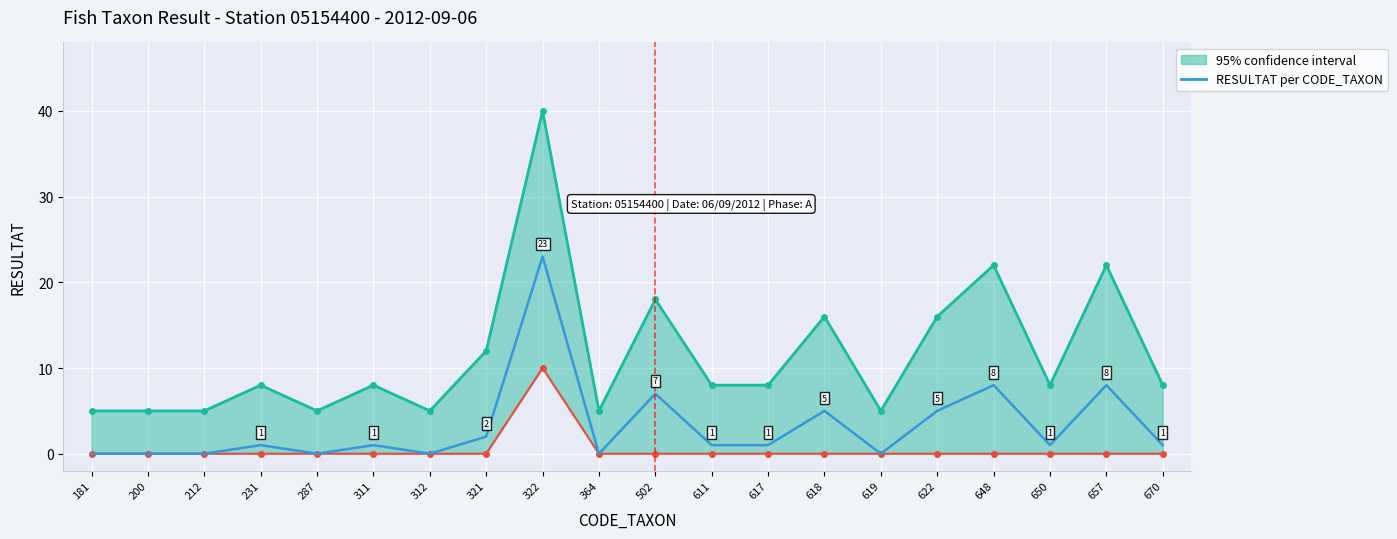

At which label is the value closest to 11?

648